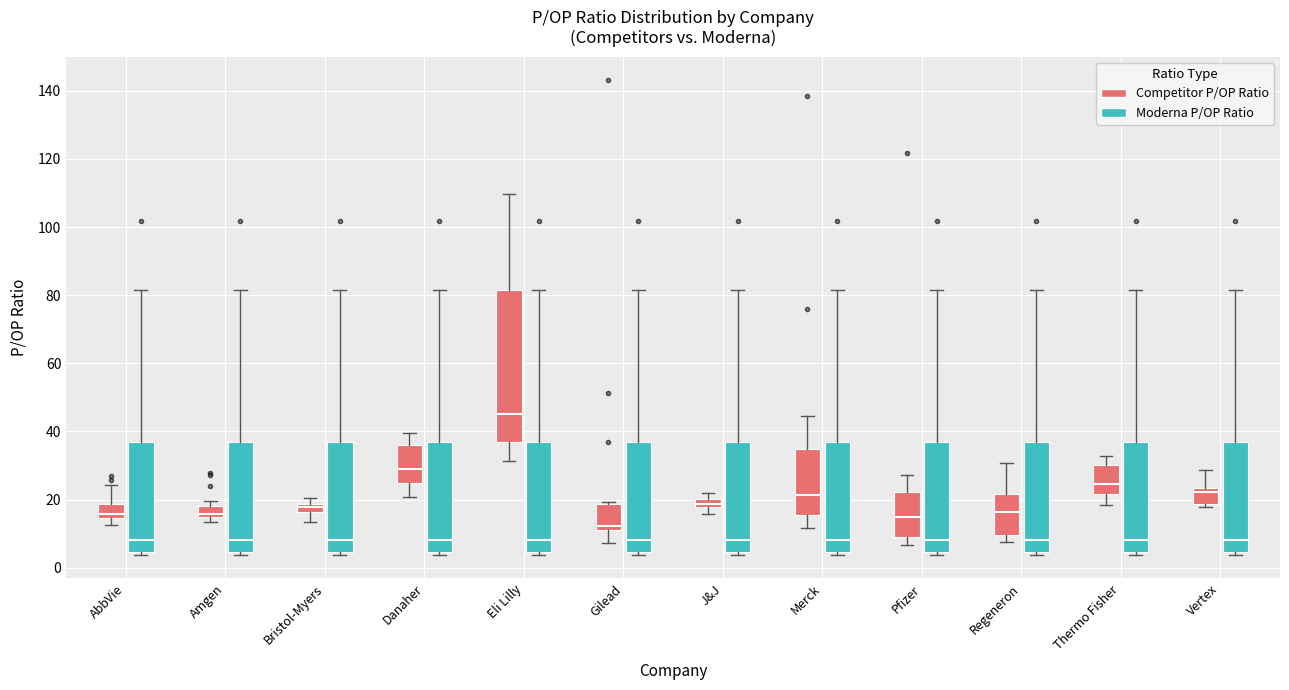

Which box's median line is the highest?

Eli Lilly (Competitor P/OP Ratio)